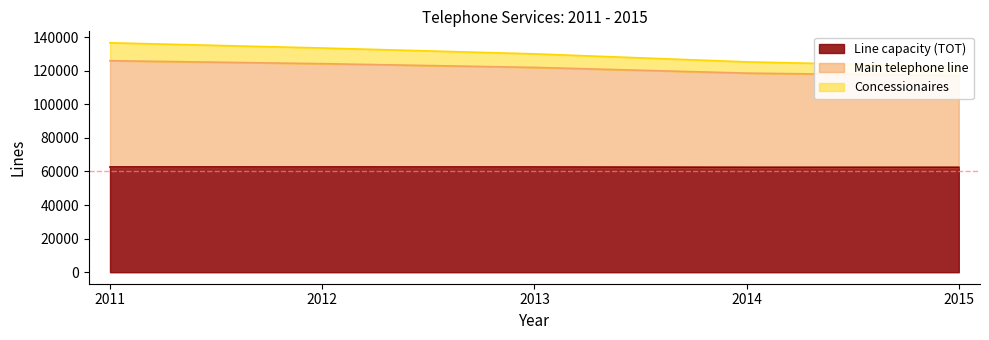

True or false: Main telephone line and Concessionaires cross at least once.

False